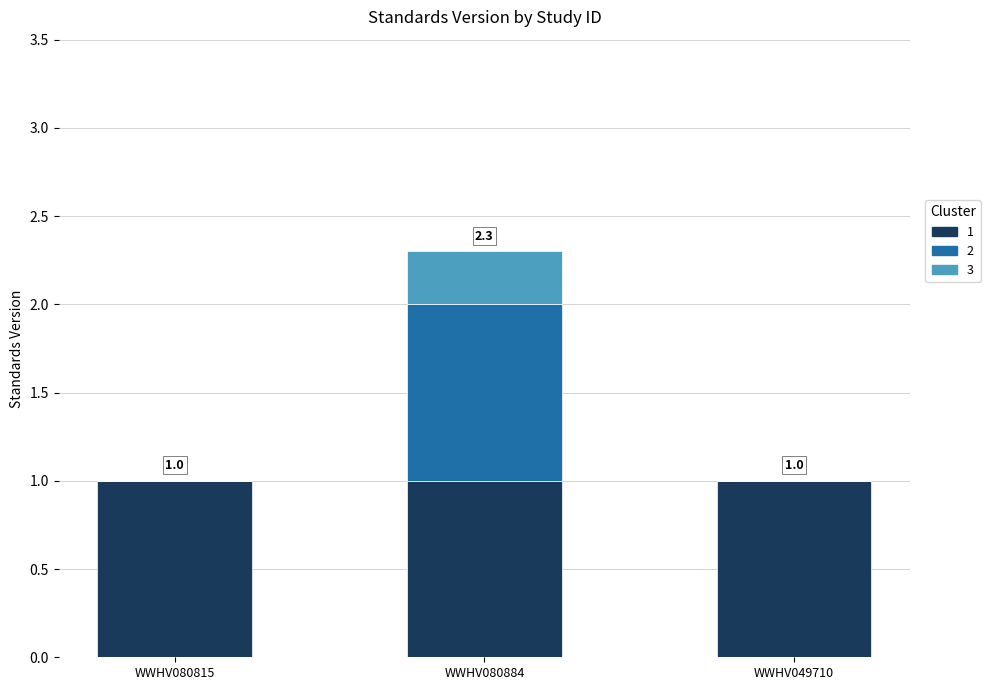

Are the bars grouped side by side (vs. stacked)?

No